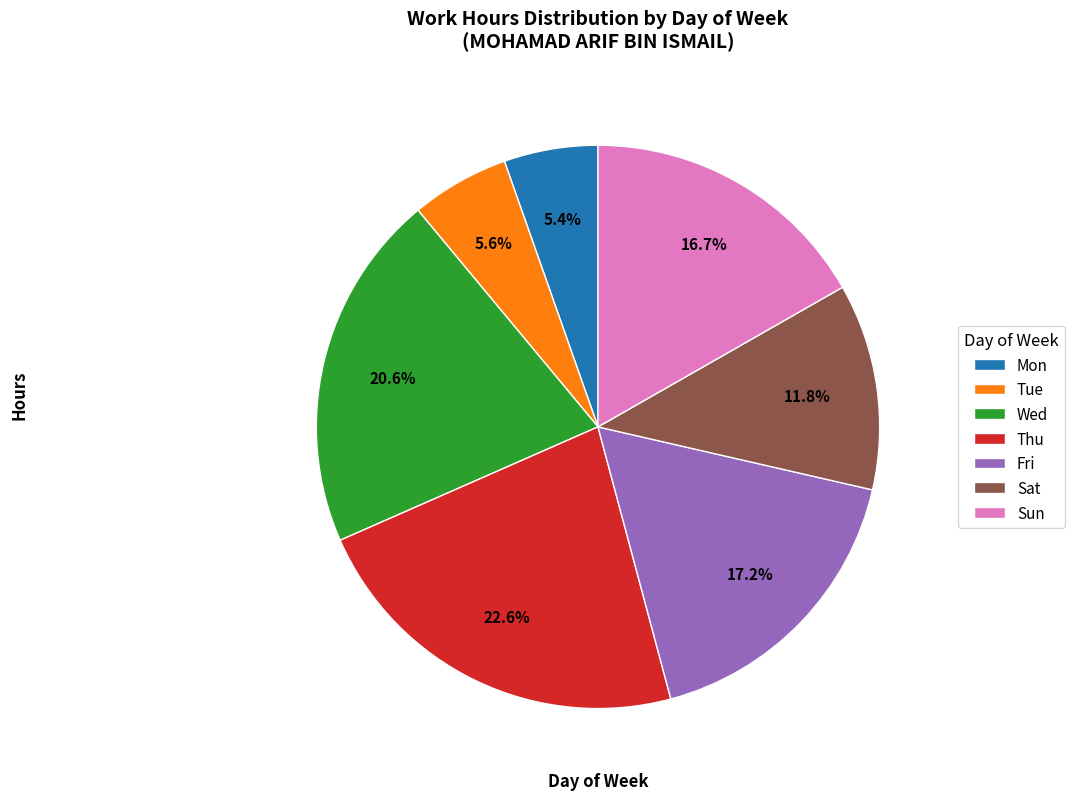

What is the largest slice in the pie chart?

Thu